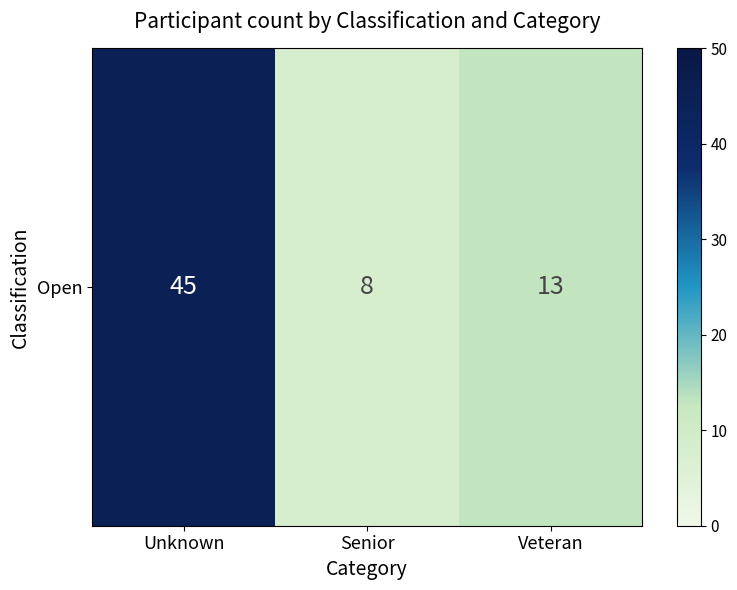

At which label is the value closest to 26?

Veteran